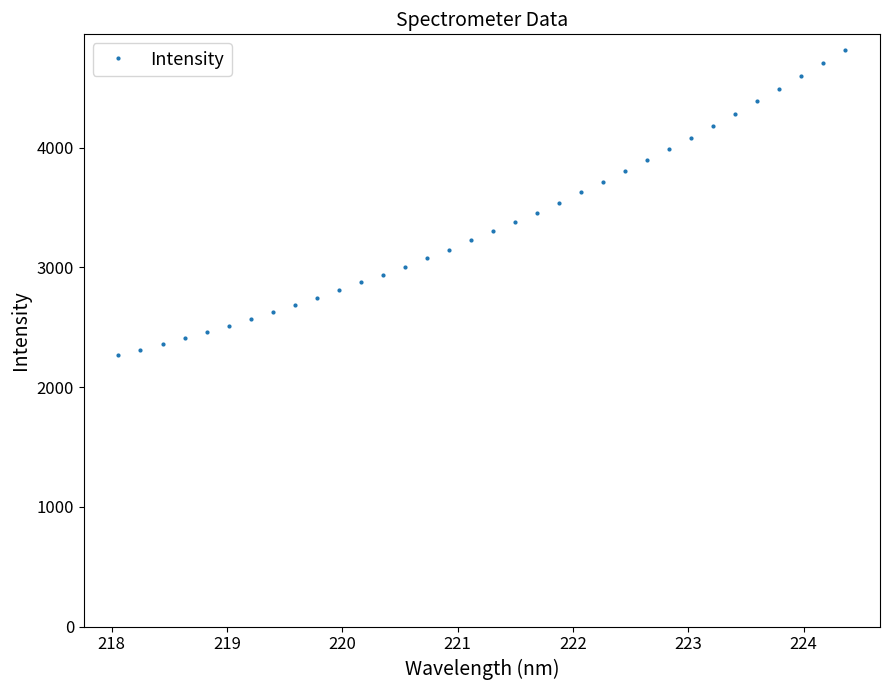

What is the difference between the maximum and minimum values?

2554.6